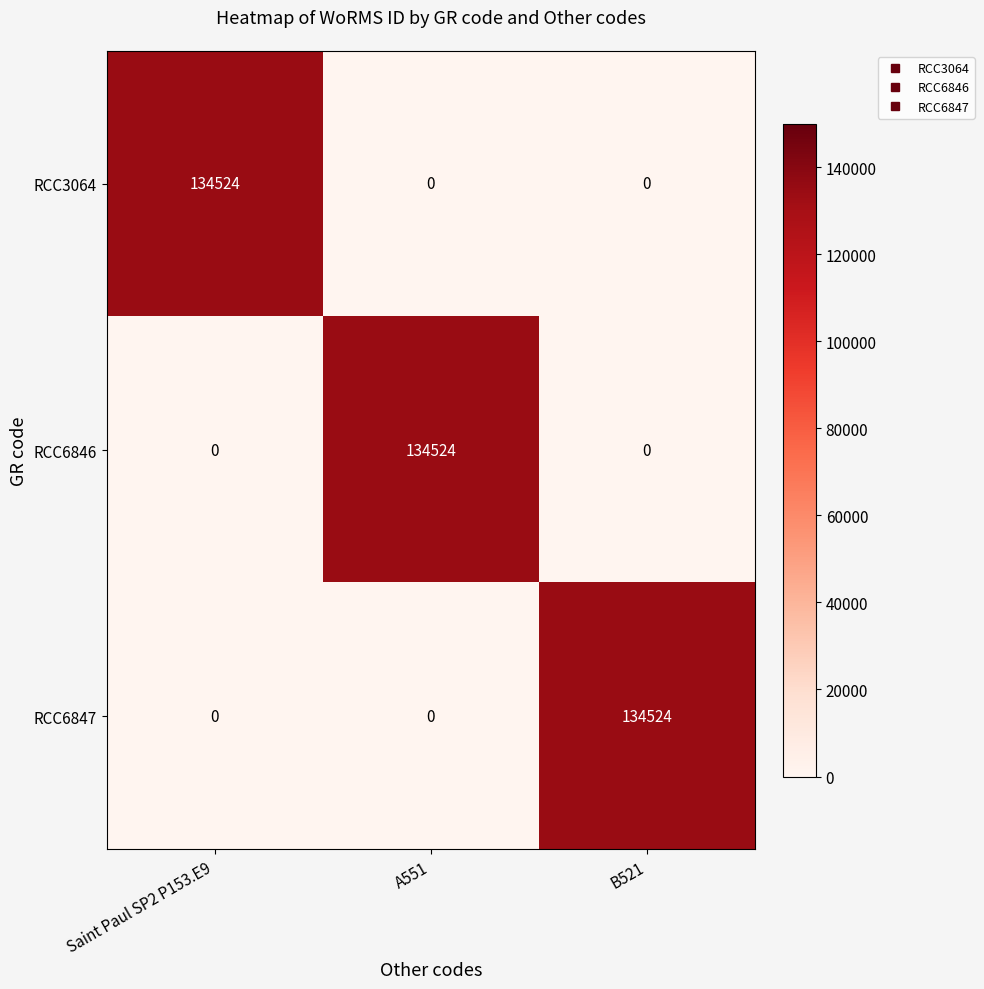

Is it true that RCC6846 equals 50128 at A551?

False